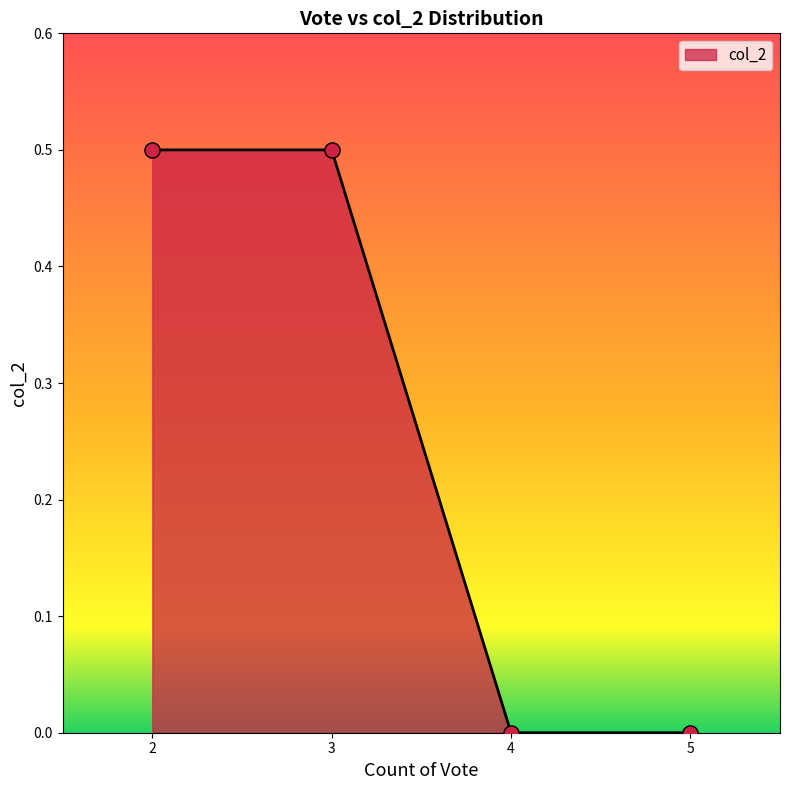

Between 4 and 3, which is larger?

3